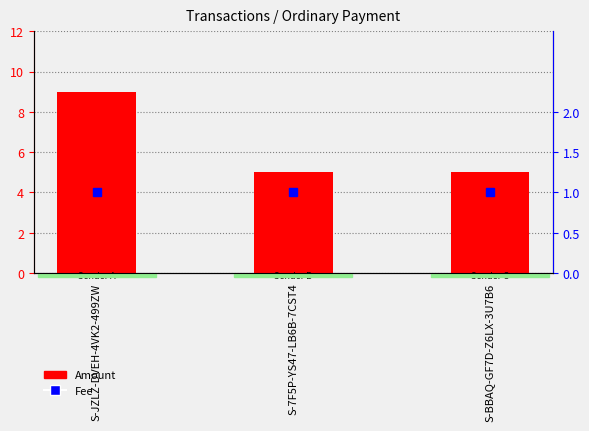

Reading left to right, list all the values displayed in this chart.

Amount: 9	5	5
Fee: 1	1	1